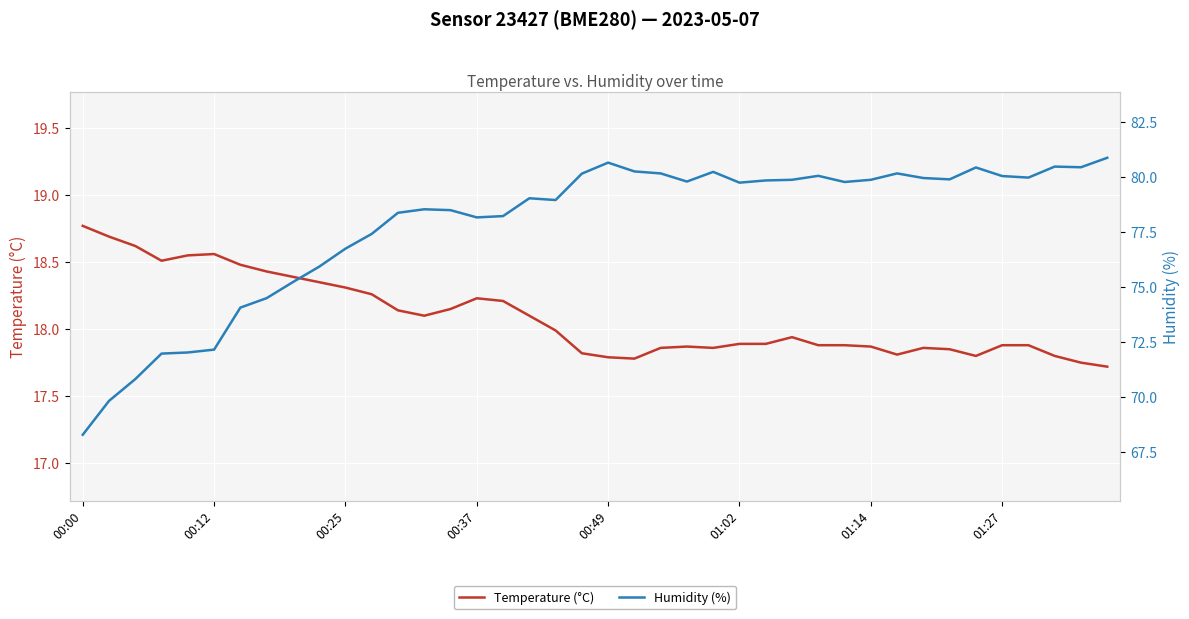

Is it true that Temperature (°C) equals 18.2 at 00:37?

True